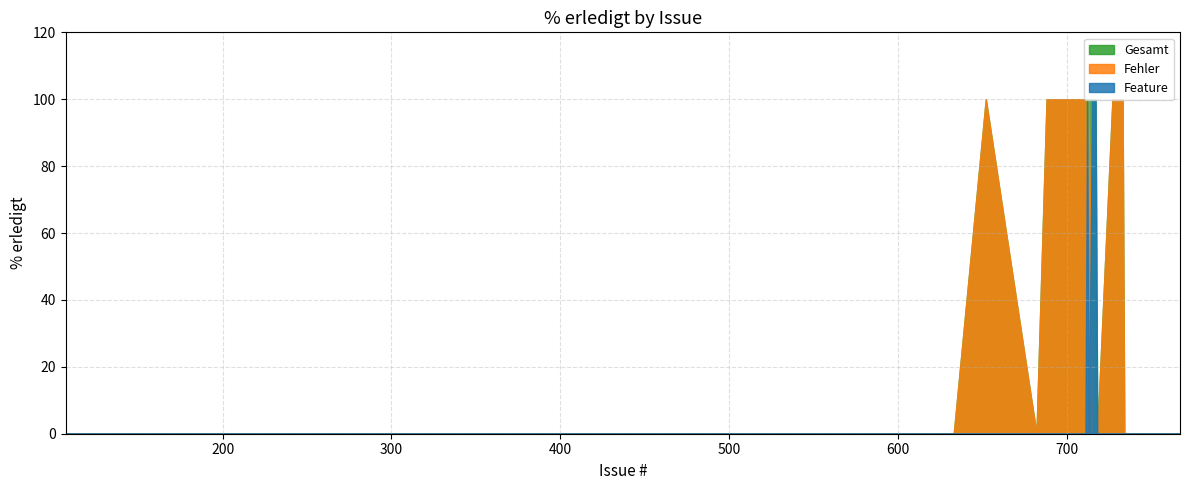

Rank the series by their maximum value, from lowest to highest.

Feature, Fehler, Gesamt